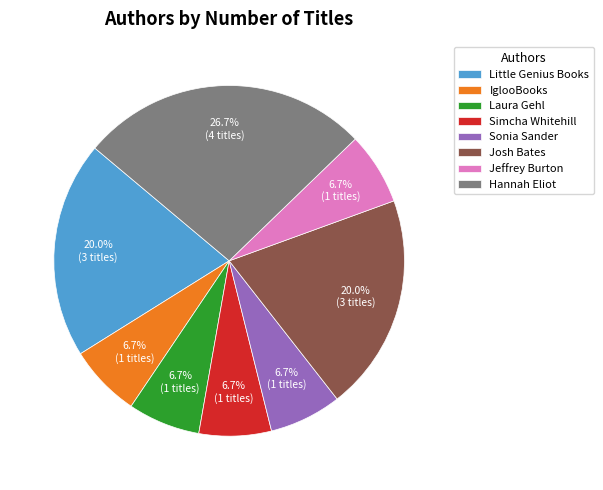

Which slice is the largest?

Hannah Eliot